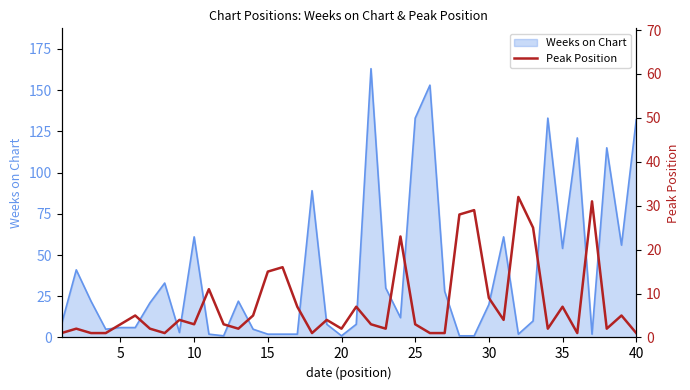

What is the maximum value for Weeks on Chart?

163